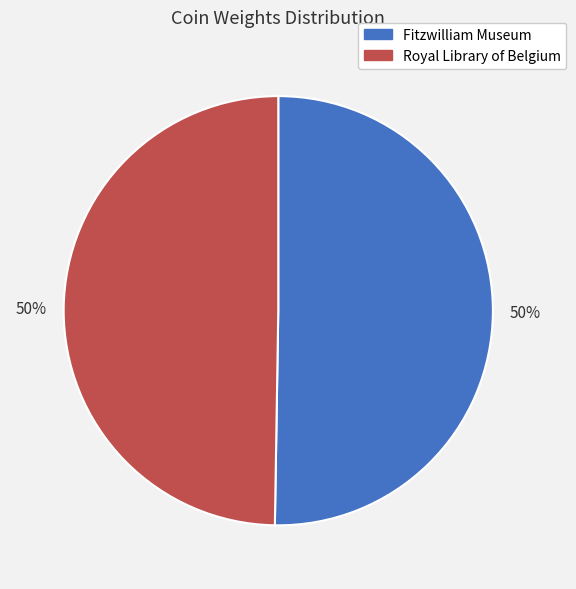

True or false: Fitzwilliam Museum accounts for 44% of the total.

False